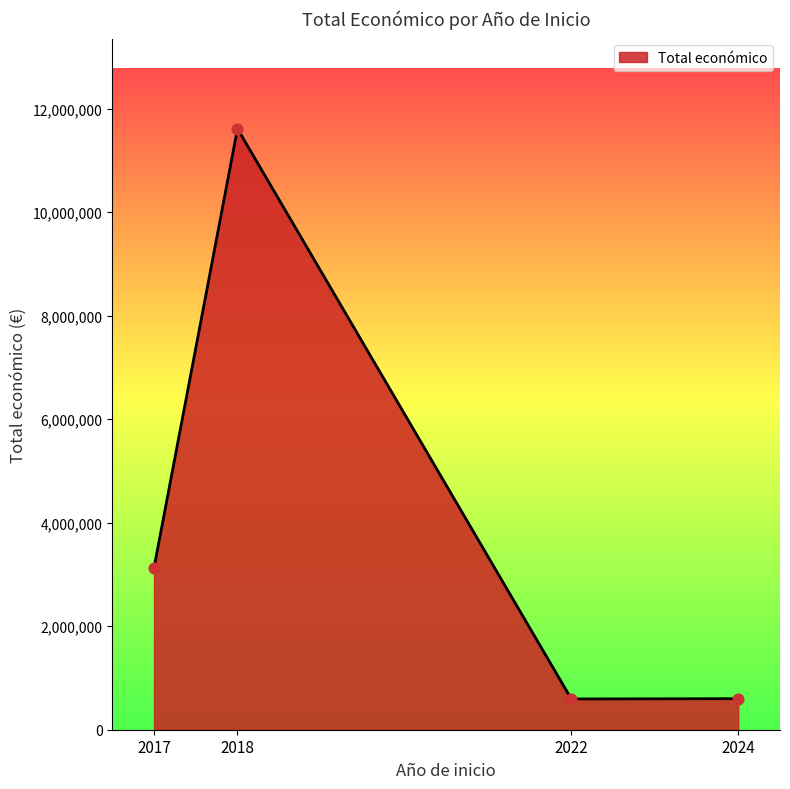

What is the change in value from 2017 to 2022?

-2536561